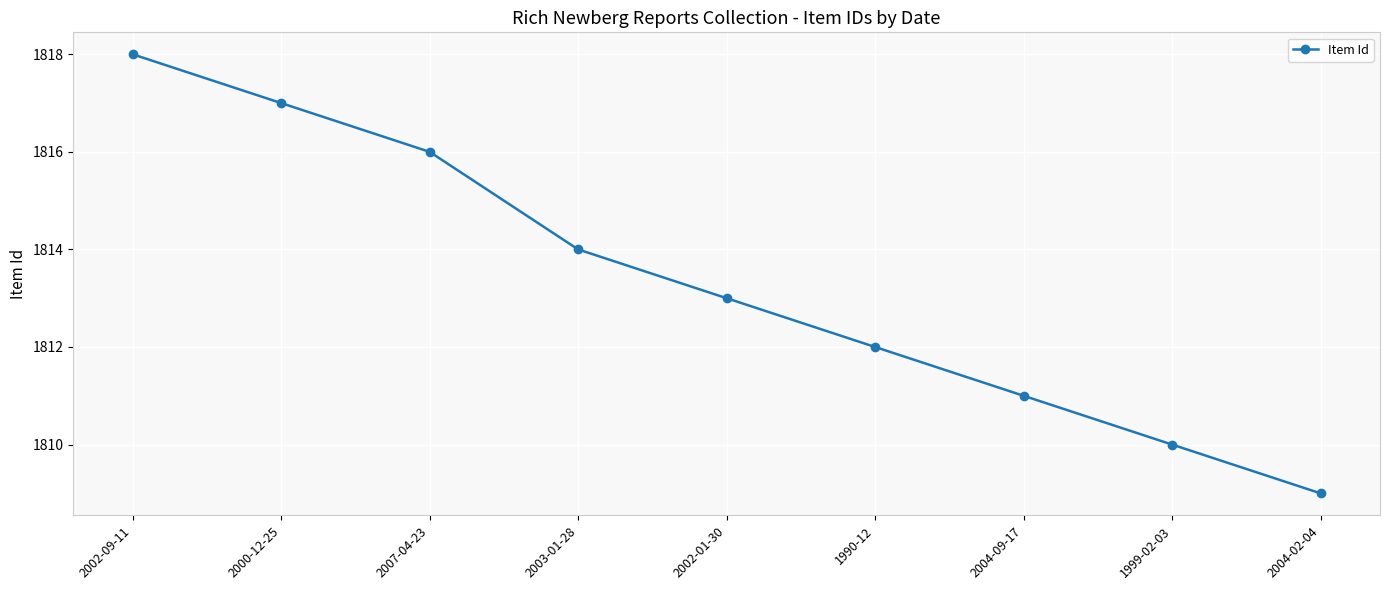

The chart shows a value of 1817 at 2000-12-25. True or false?

True